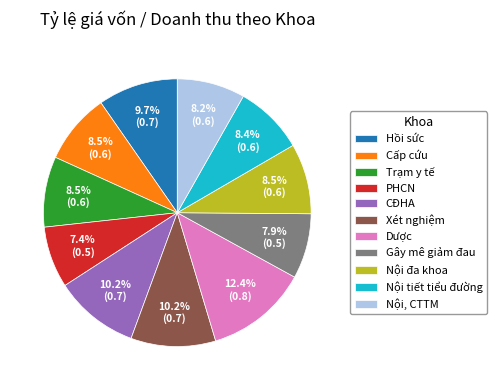

Is the sum of Gây mê giảm đau and Xét nghiệm greater than half?

No